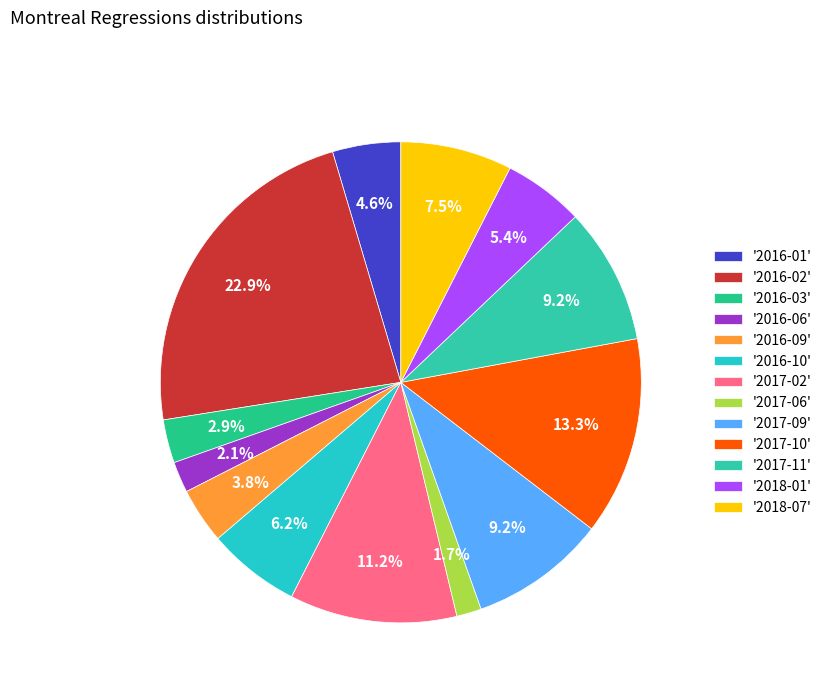

How many segments does this pie chart have?

13